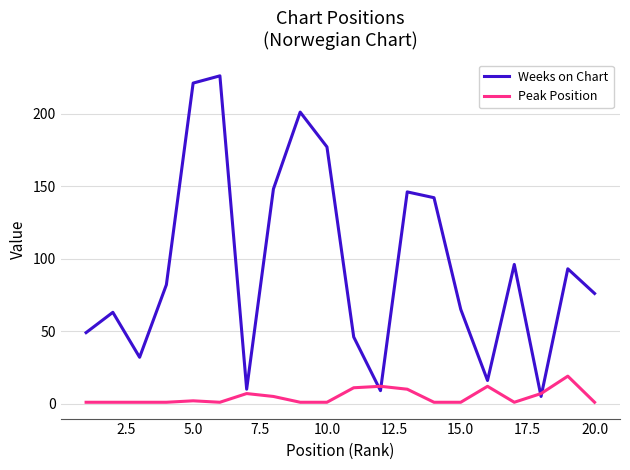

Rank the series by their average value, from highest to lowest.

Weeks on Chart, Peak Position